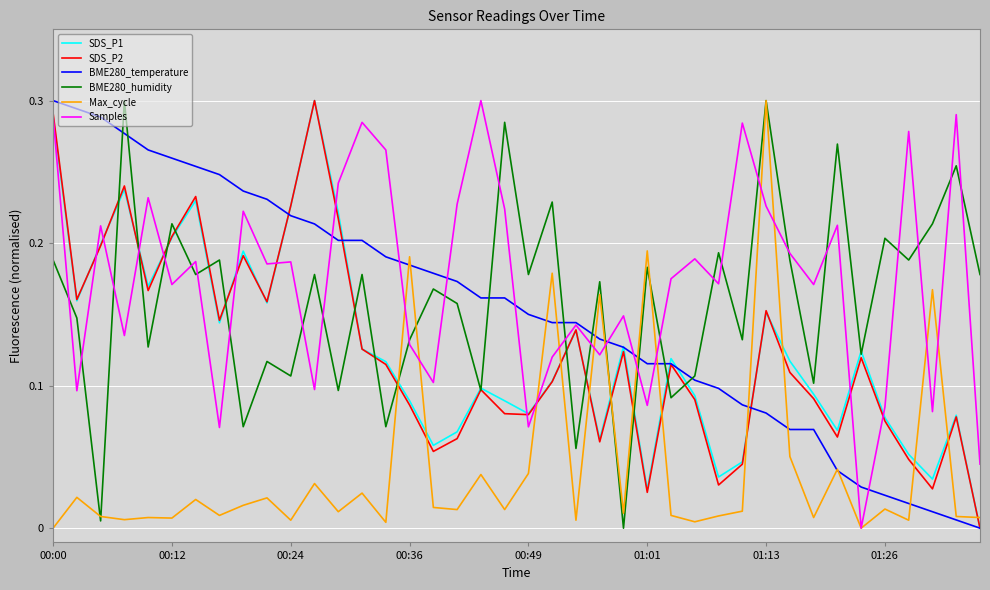

Which series has the largest total across all categories?

Samples